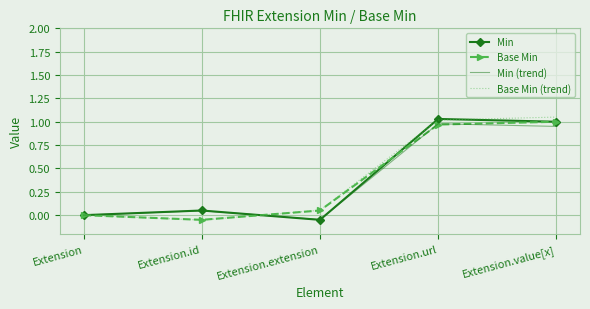

How many distinct data groups are displayed?

4